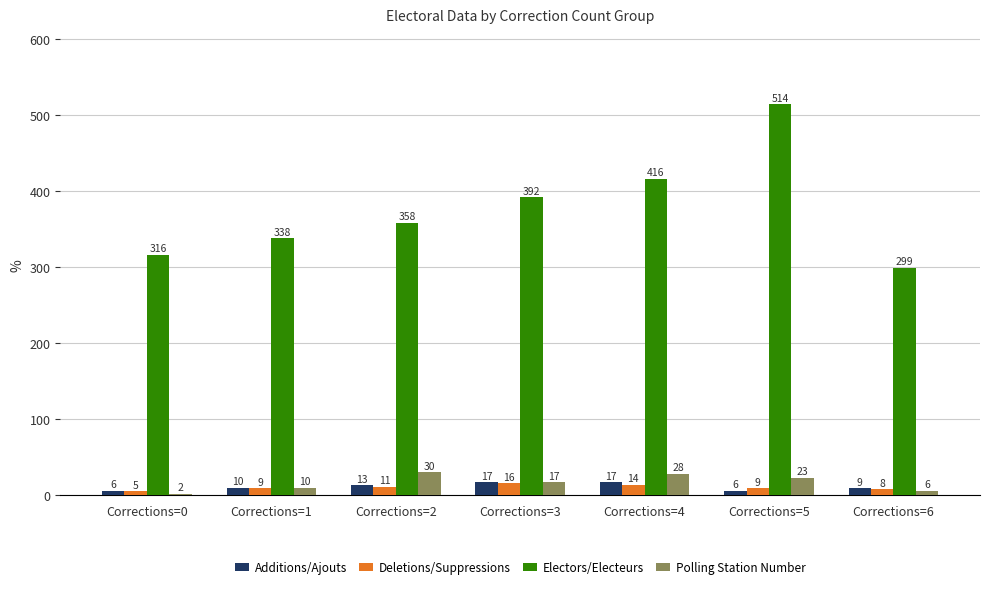

List the labels in order of Polling Station Number value, smallest first.

Corrections=0, Corrections=6, Corrections=1, Corrections=3, Corrections=5, Corrections=4, Corrections=2